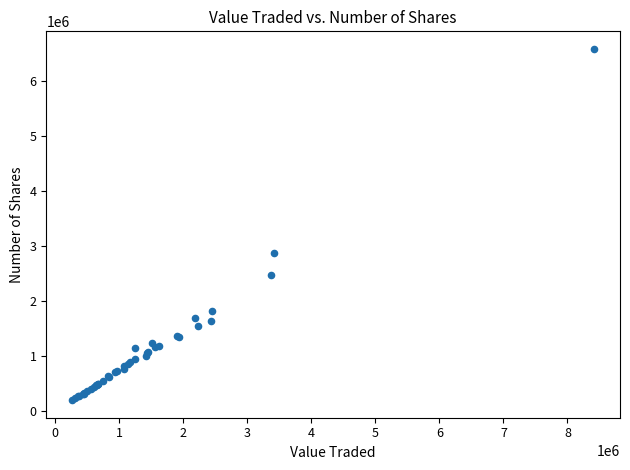

What Y value in the scatter plot is closest to 3393353?

2870390